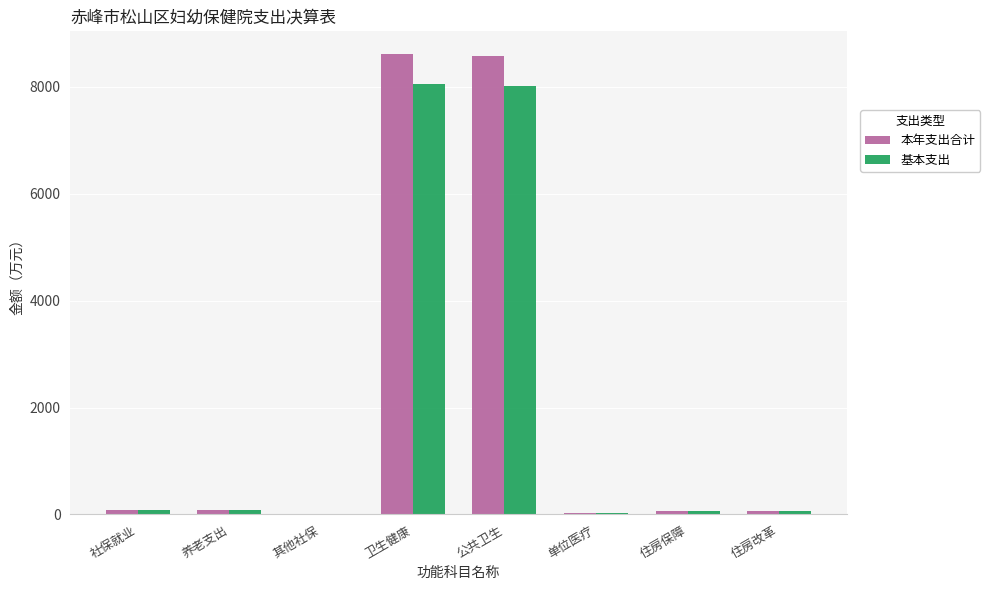

How many groups of bars are there?

8